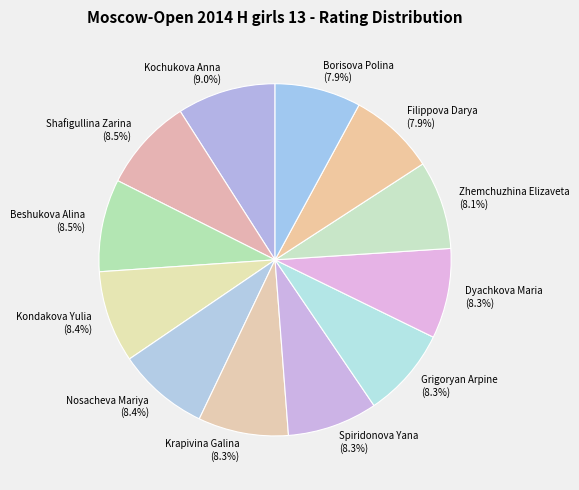

Count the number of slices in the pie.

12